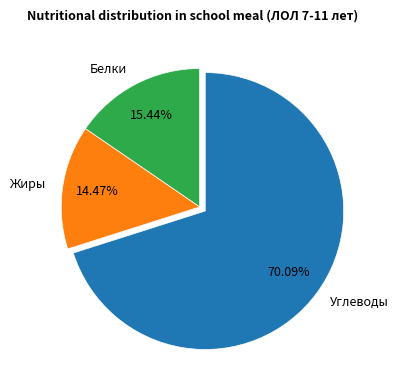

To the nearest percent, what is the difference between the Жиры and Белки slice percentages?

1%